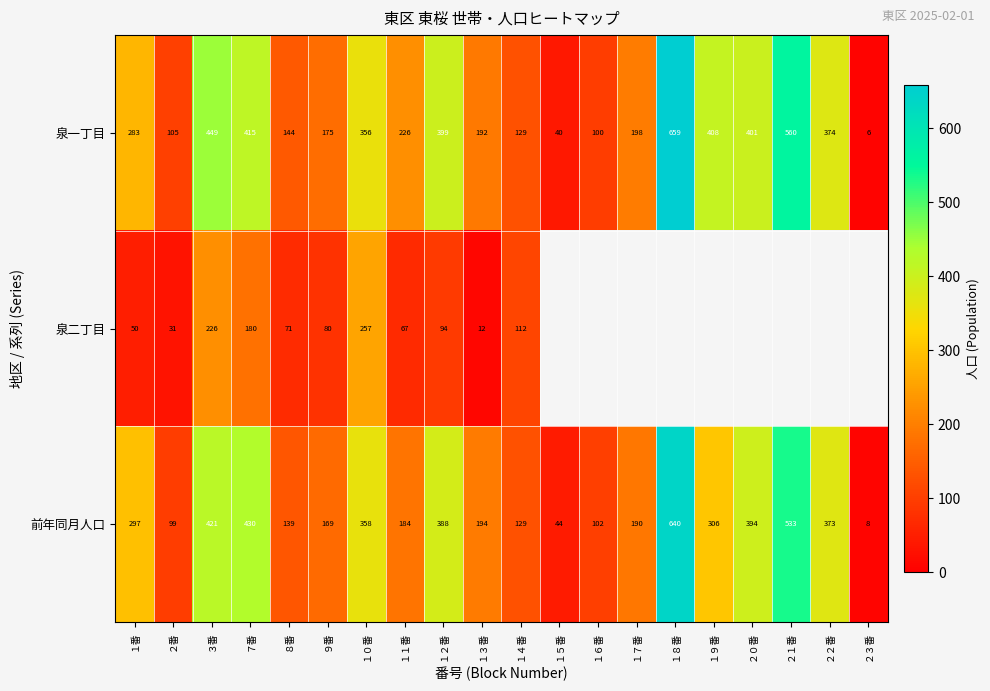

Is the value of 前年同月人口 at １番 greater than the value of 泉一丁目 at ２２番?

No